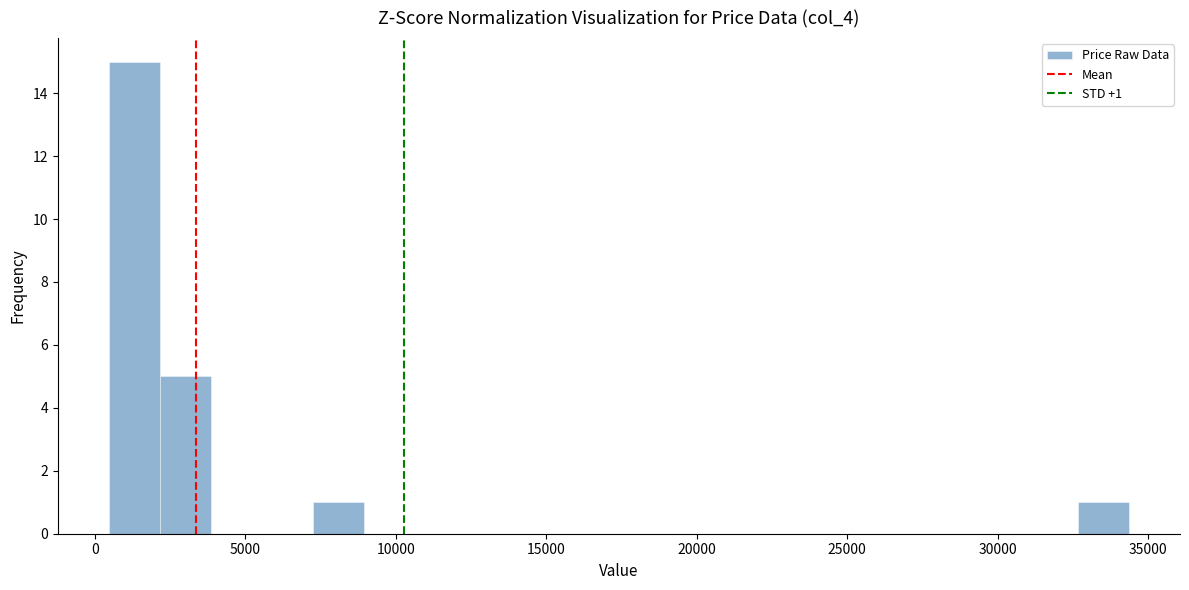

Around what value on the x-axis is the tallest bar? Give the approximate position of its centre, as read against the axis.

1500